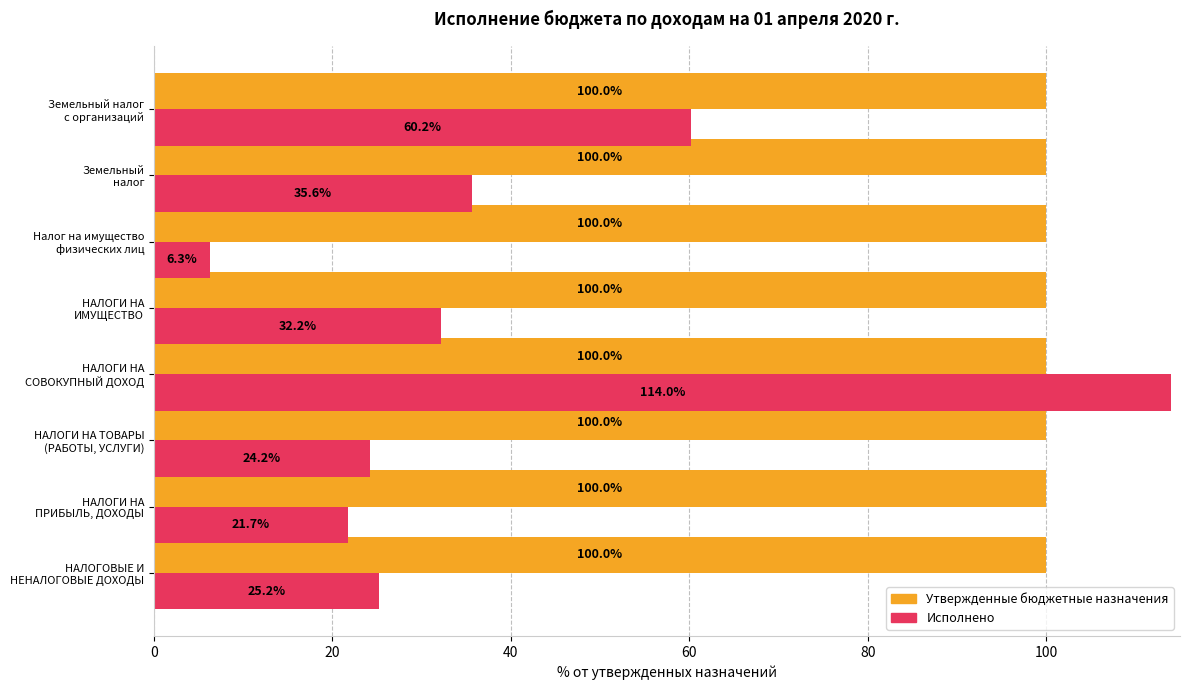

What is the average value of the Утвержденные бюджетные назначения series?

100.0